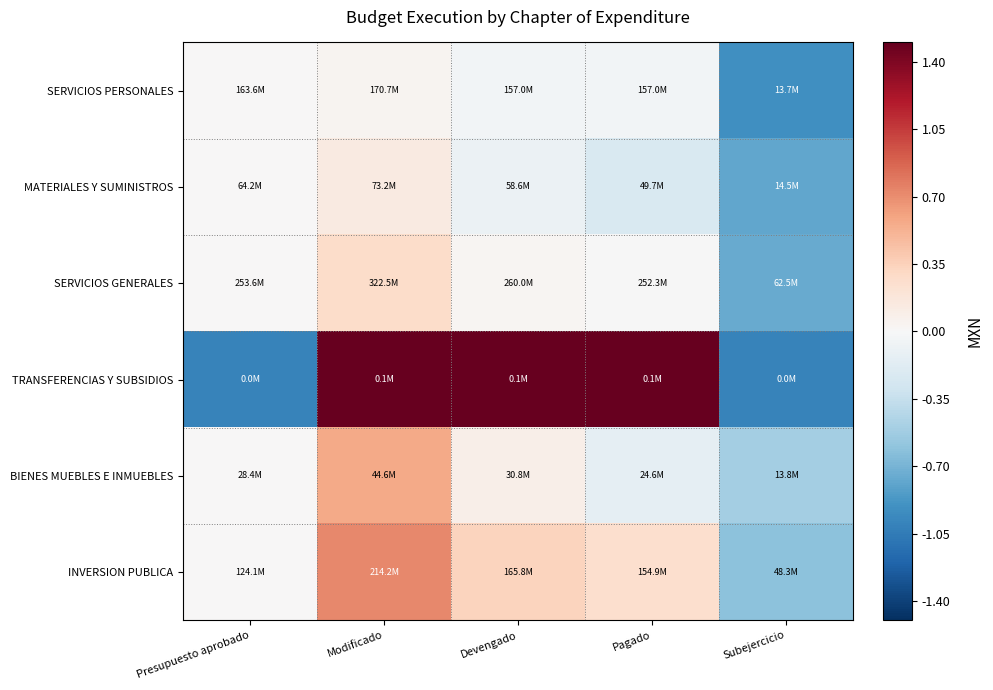

Between Subejercicio and Pagado, which is larger?

Pagado